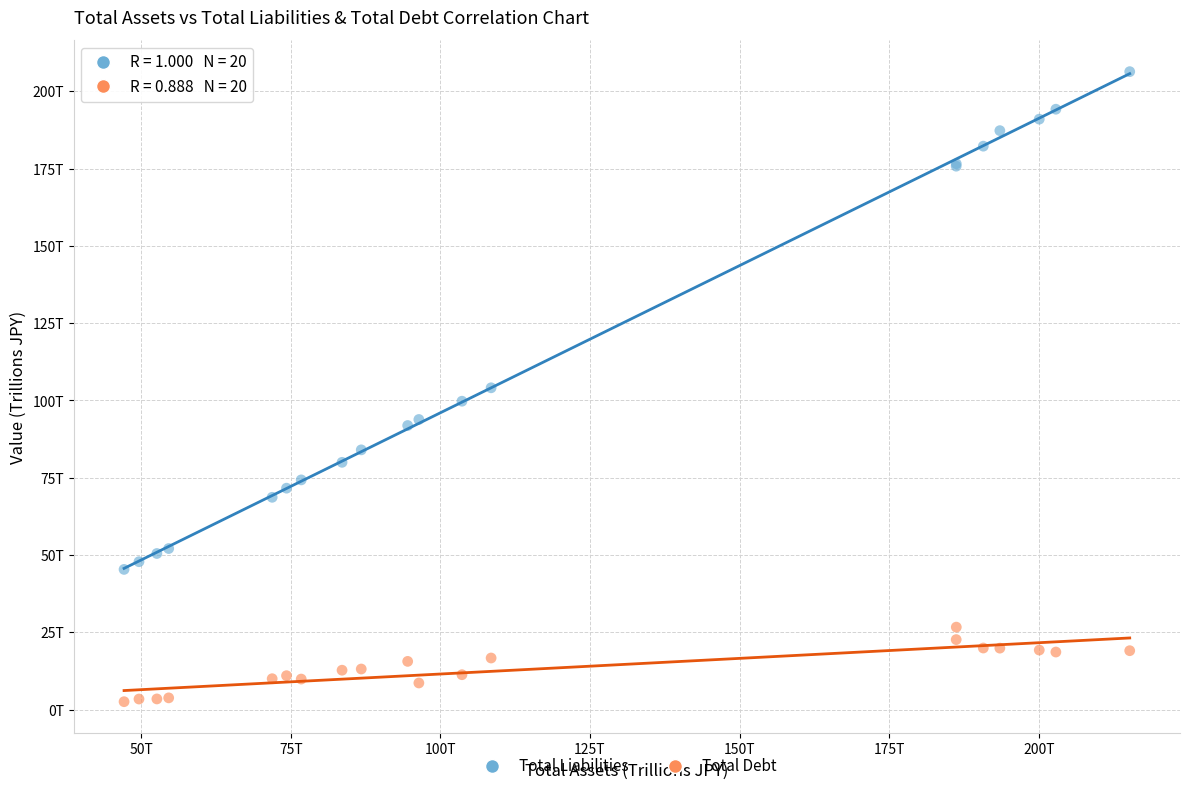

Which series contains the lowest Y value?

Total Debt